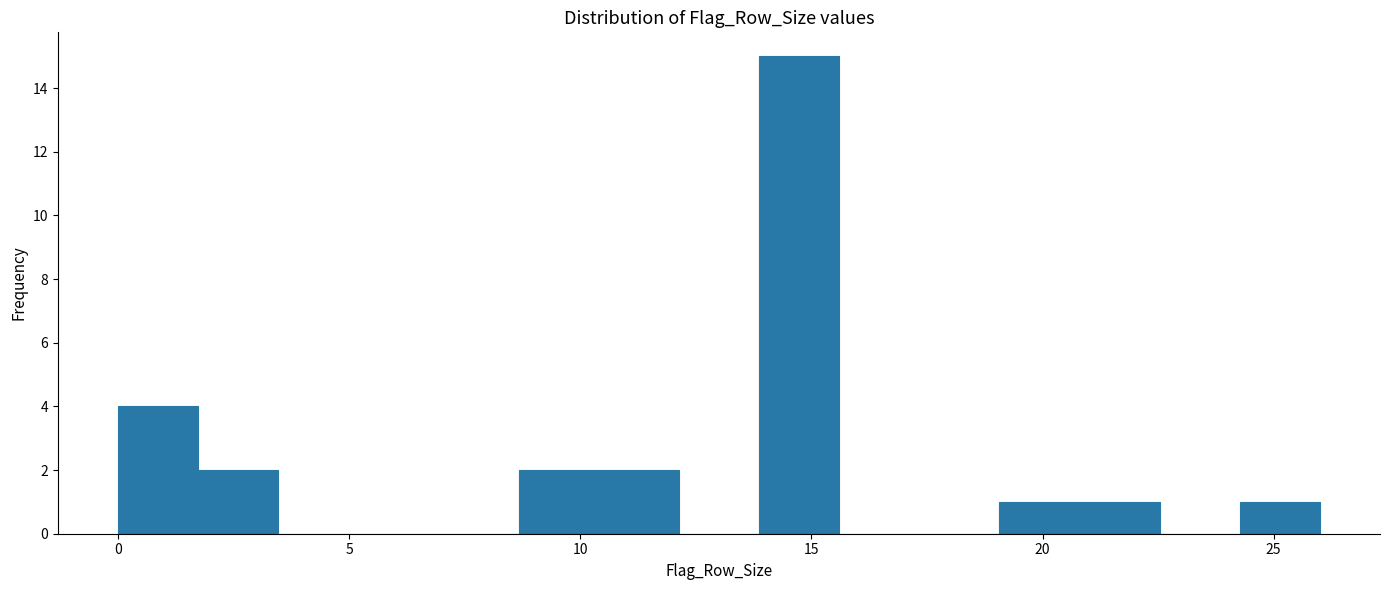

Around what value on the x-axis is the tallest bar? Give the approximate position of its centre, as read against the axis.

14.5